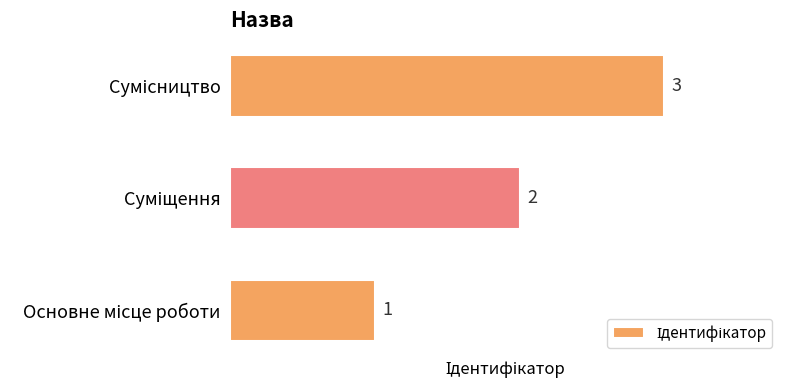

Are the bars grouped side by side (vs. stacked)?

No